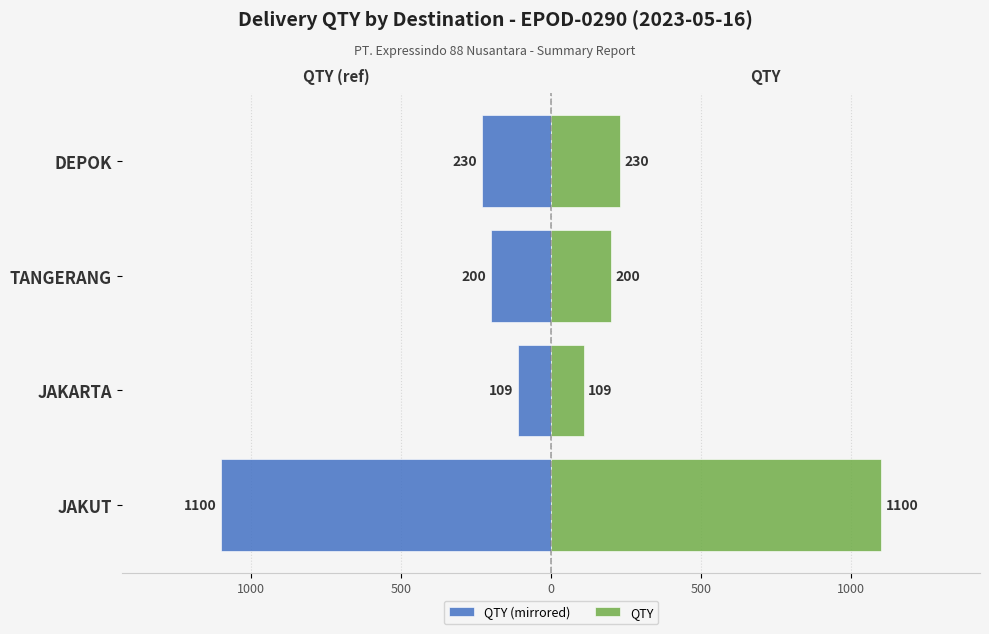

Reading left to right, what are all the values shown in this chart?

QTY (mirrored): -1100	-109	-200	-230
QTY: 1100	109	200	230